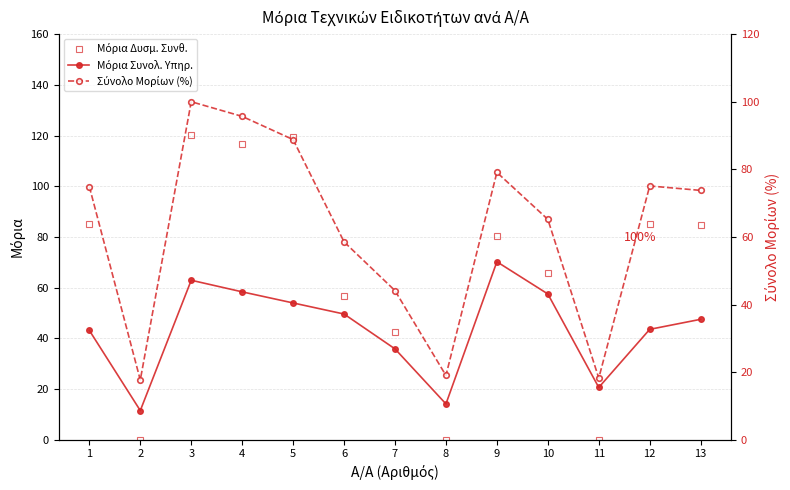

At which label does Σύνολο Μορίων (%) first exceed 73?

1